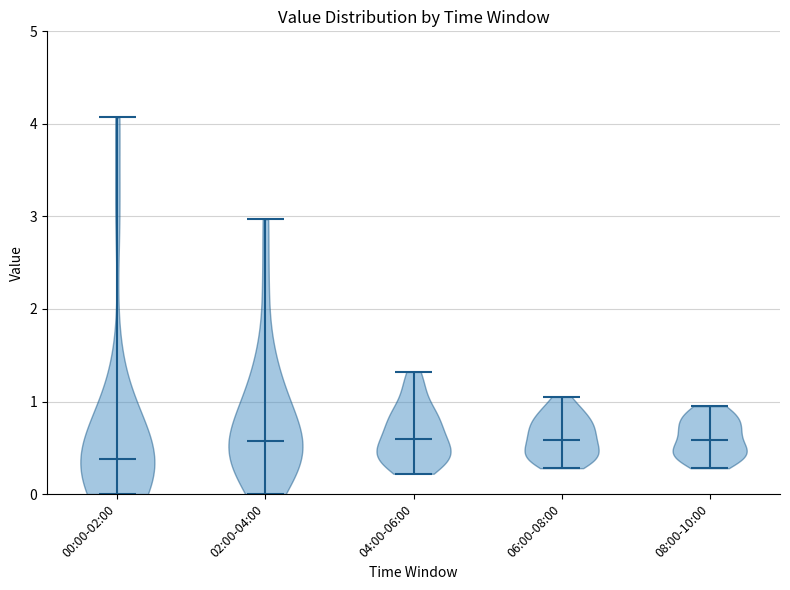

Reading left to right, read every violin against the y-axis: where its median line is, and the lowest and highest points it reaches. The values are not printed on the chart, so give them approximately, as read against the axis.

00:00-02:00: median line 0.4, lowest point 0.0, highest point 4.1
02:00-04:00: median line 0.6, lowest point 0.0, highest point 3.0
04:00-06:00: median line 0.6, lowest point 0.2, highest point 1.3
06:00-08:00: median line 0.6, lowest point 0.3, highest point 1.1
08:00-10:00: median line 0.6, lowest point 0.3, highest point 1.0